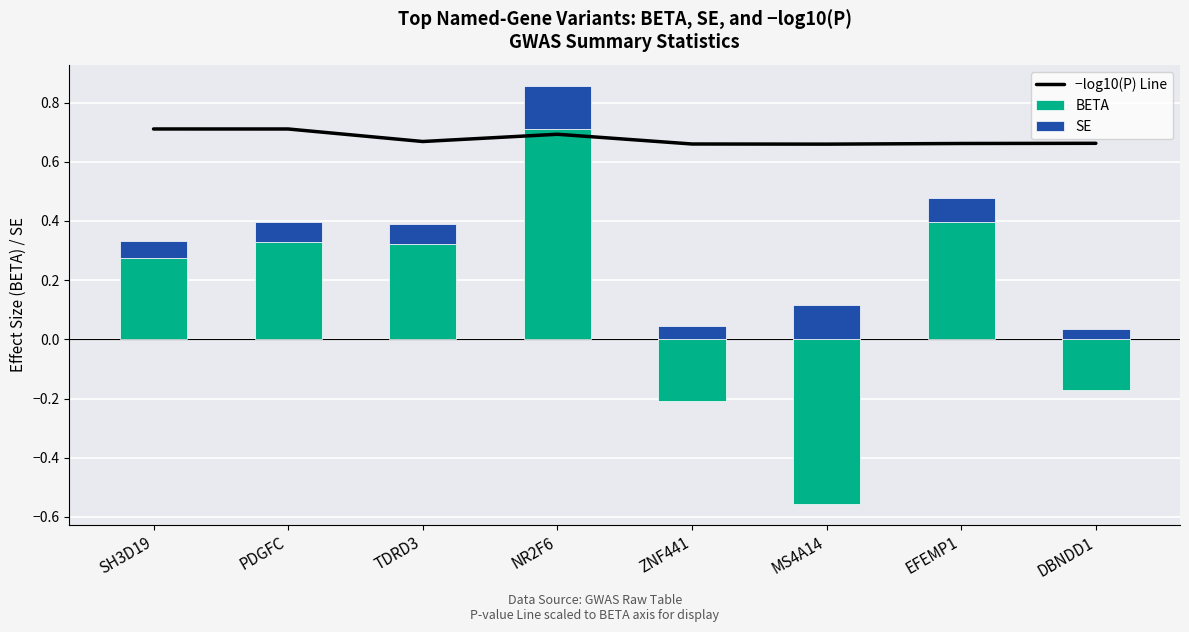

What are all the series names shown in the legend?

−log10(P) Line, BETA, SE